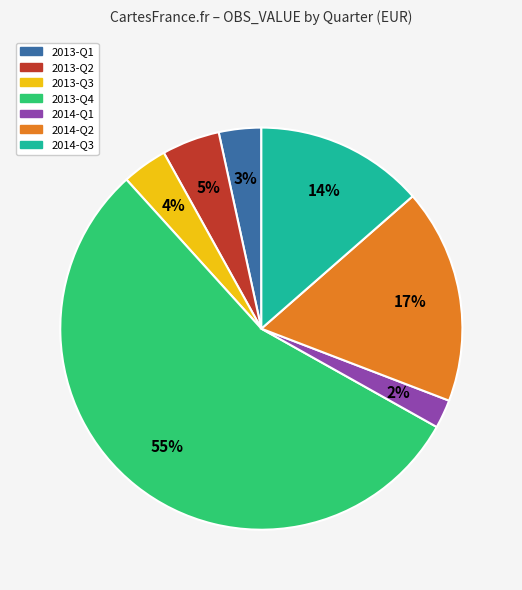

What is the largest slice in the pie chart?

2013-Q4